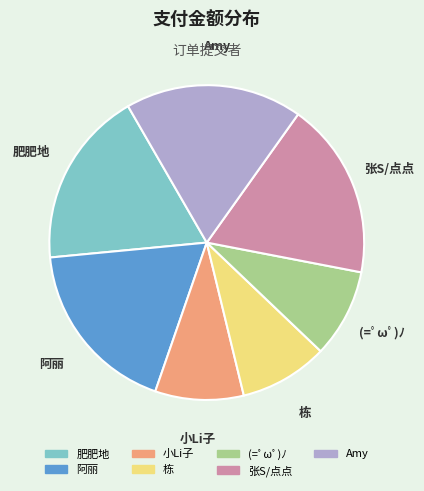

What is the ratio of the value at Amy to the value at 栋?

2.0